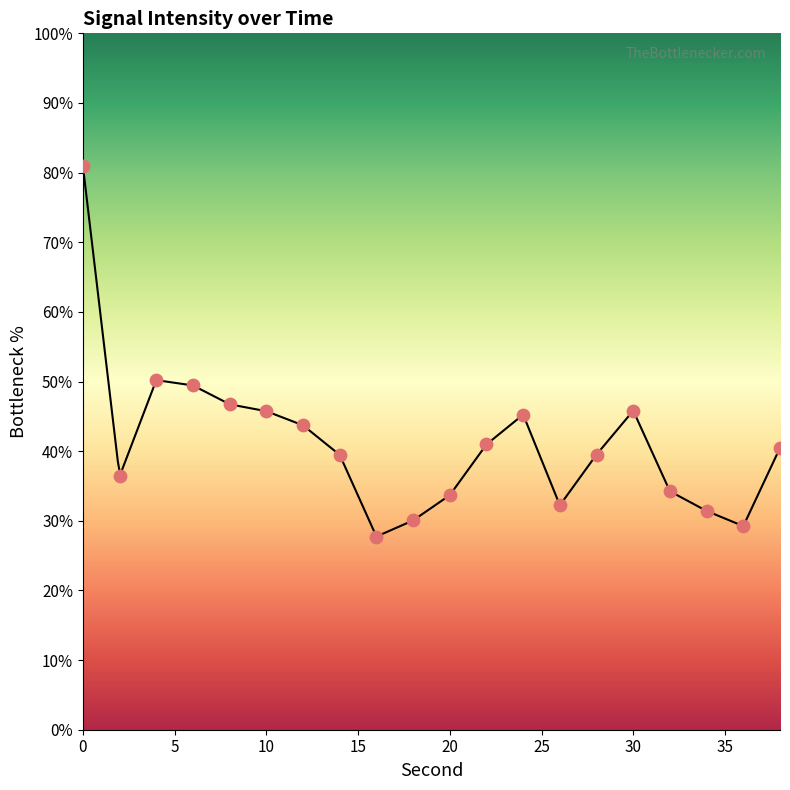

Which has a higher value, 4 or 26?

4